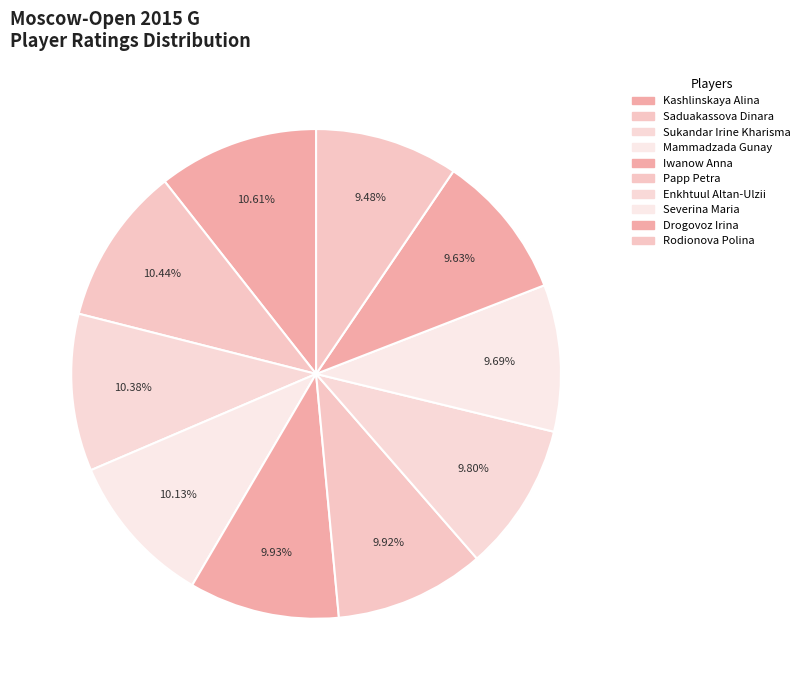

True or false: Kashlinskaya Alina accounts for 2% of the total.

False